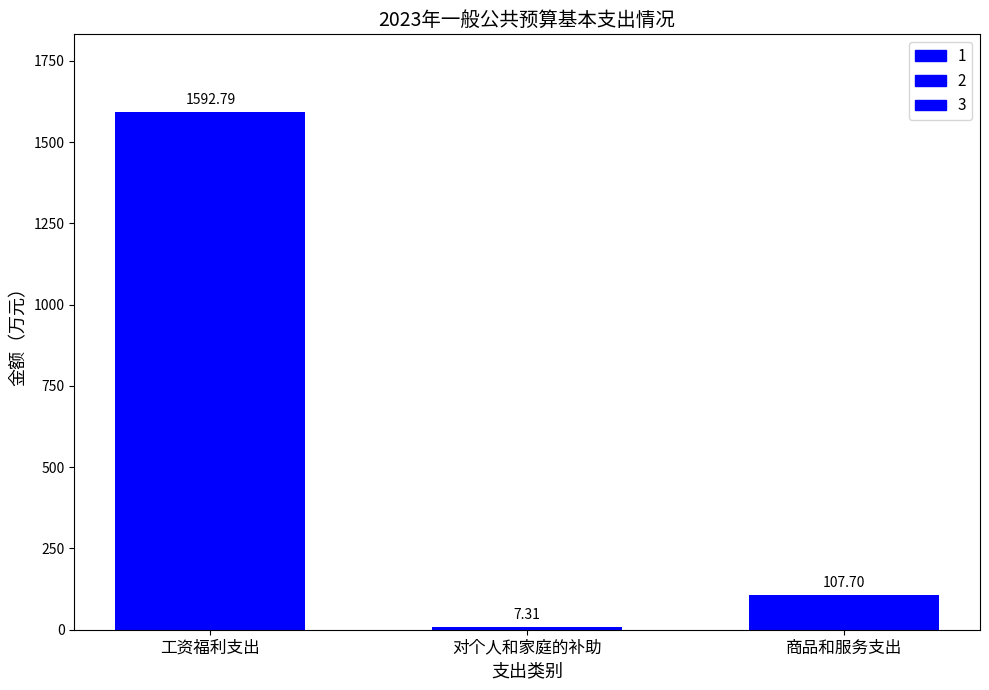

Reading left to right, transcribe all the data shown in this chart.

1592.8	7.3	107.7